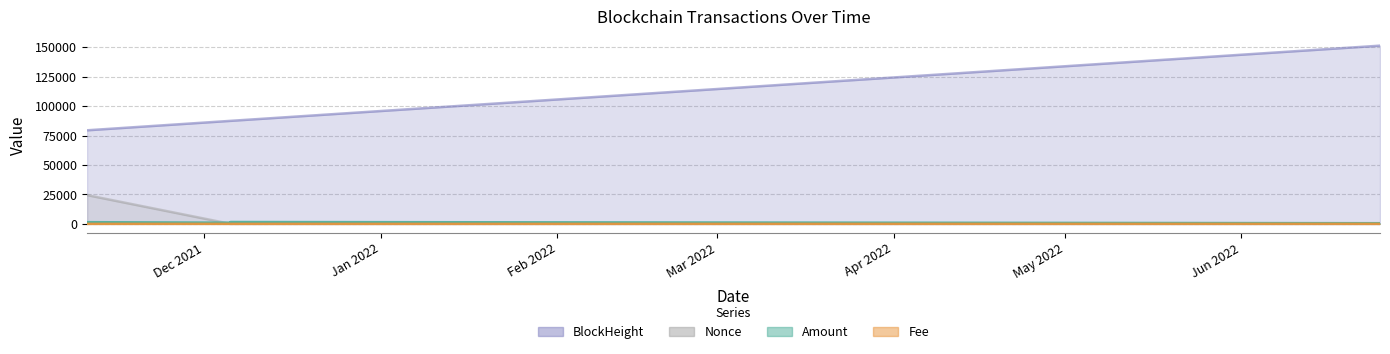

List the labels in order of Nonce value, largest first.

2021-11-10 12:15:00, 2021-11-10 11:54:00, 2021-11-10 11:42:00, 2022-06-24 10:36:00, 2022-06-25 07:51:00, 2021-12-05 15:42:00, 2021-12-05 15:27:00